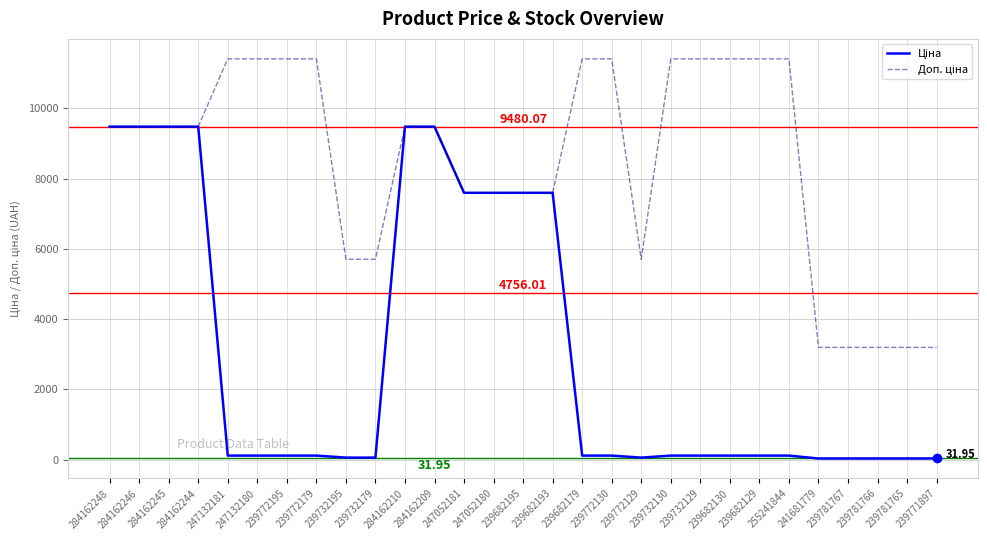

What is the label of the 7th point from the left?

239772195